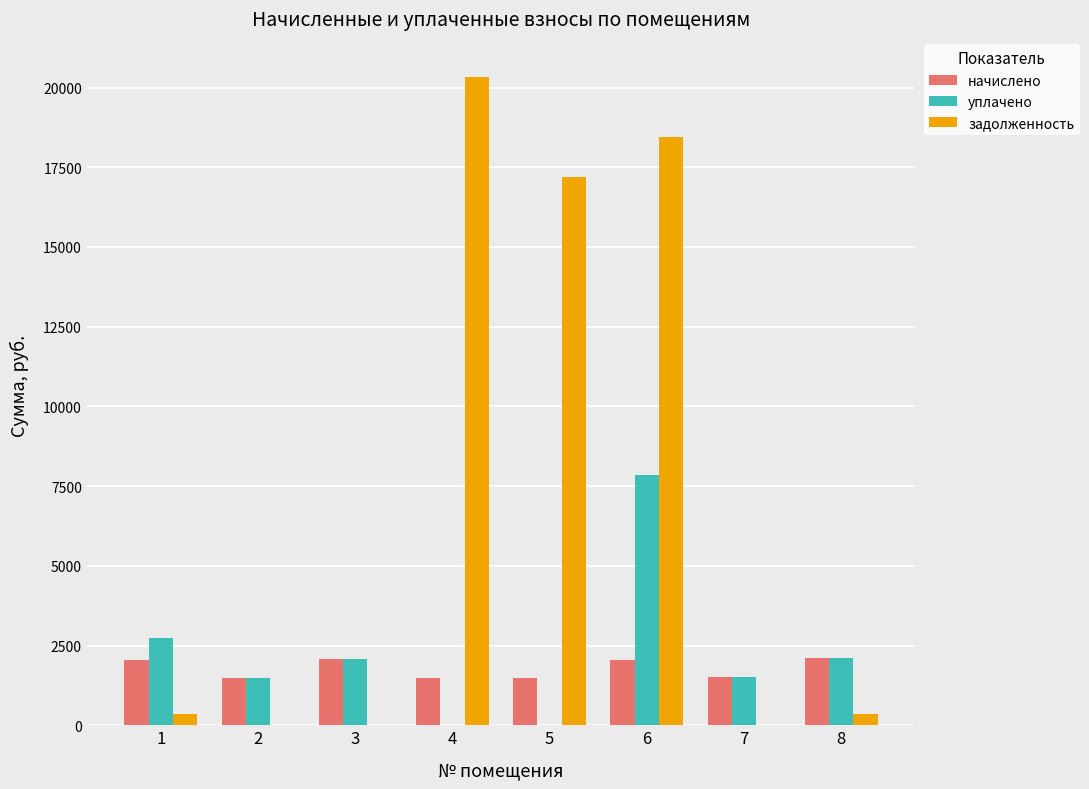

Count the number of categories in the chart.

8